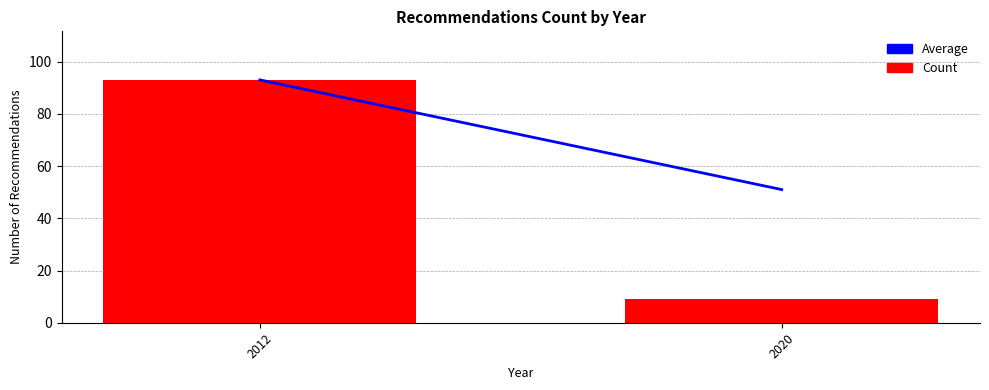

Reading left to right, transcribe all the data shown in this chart.

2012=93	2020=9